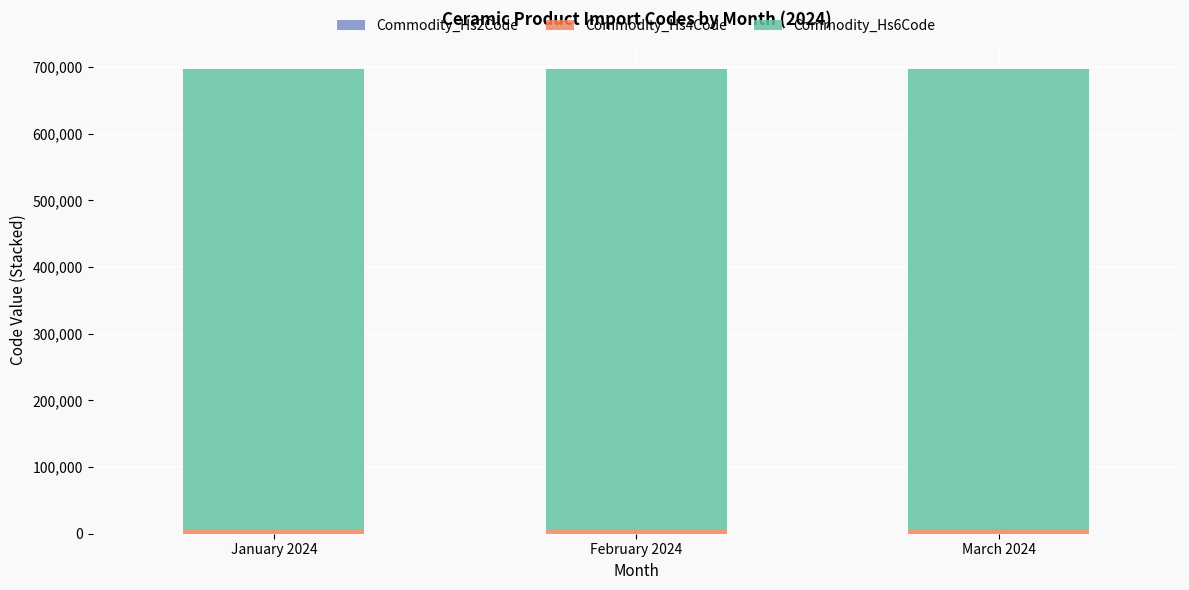

What is the label of the 2nd bar from the left?

February 2024